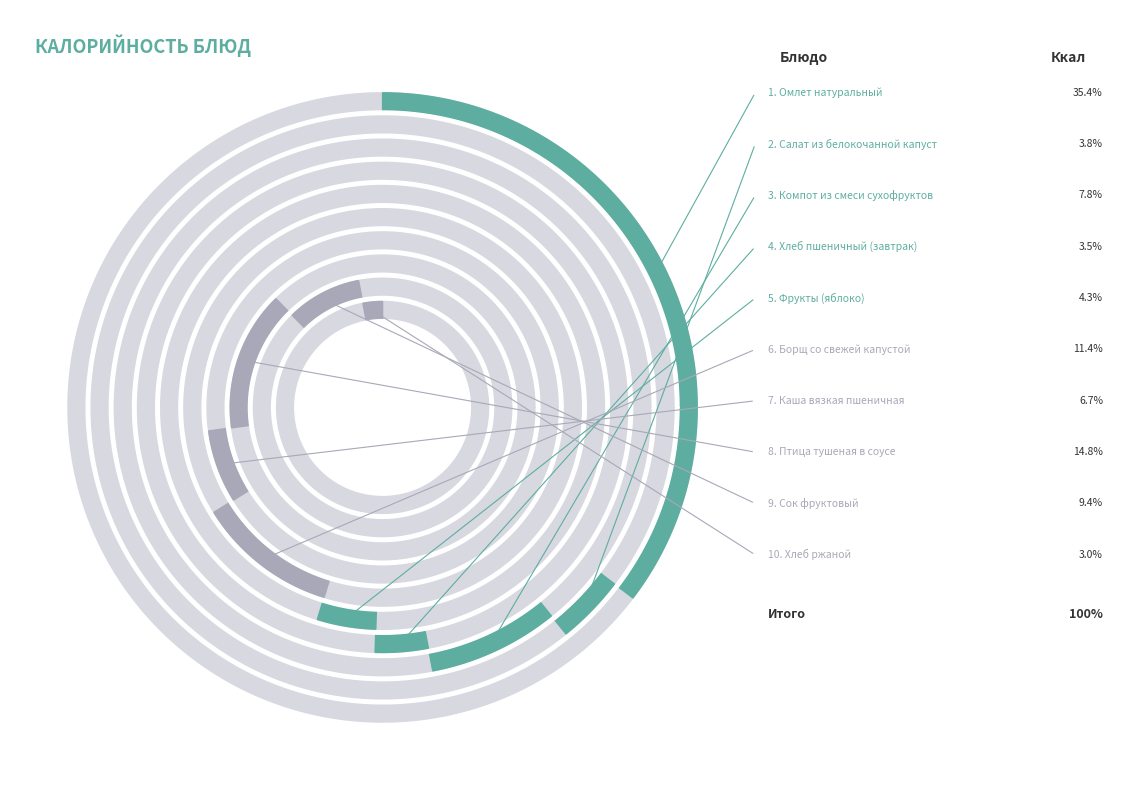

True or false: Сок фруктовый accounts for 9% of the total.

True